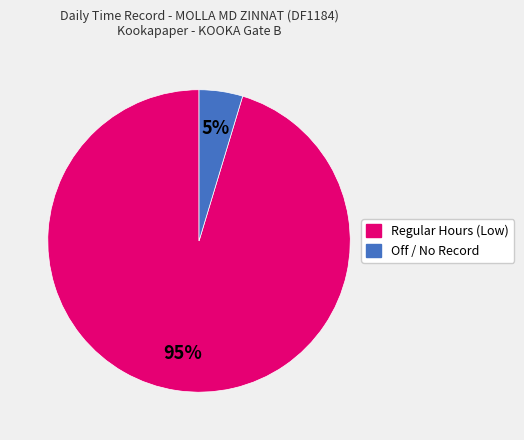

To the nearest percent, what is the average slice percentage?

50%